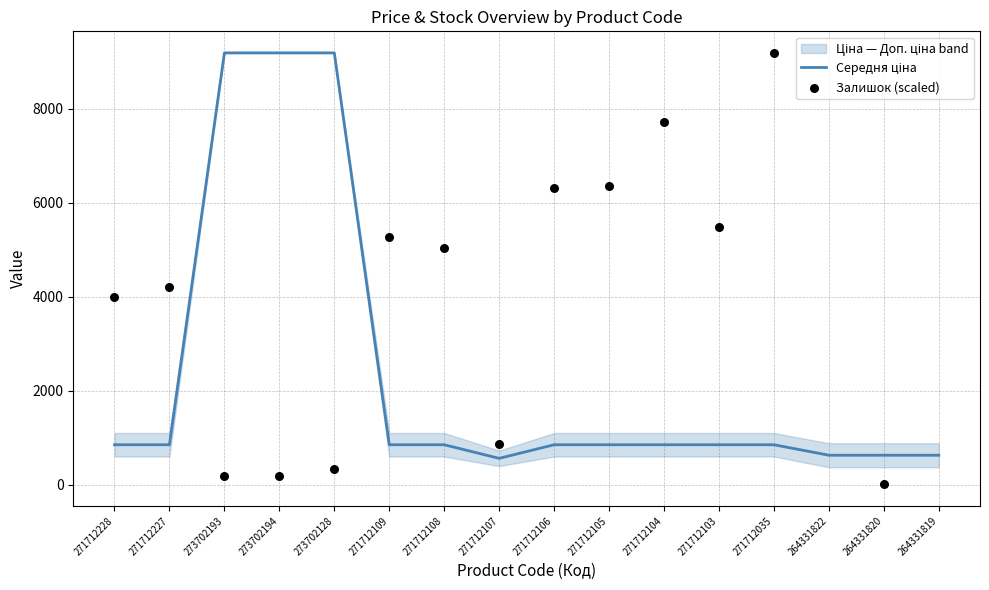

At which category is the sum across all series the highest?

271712035